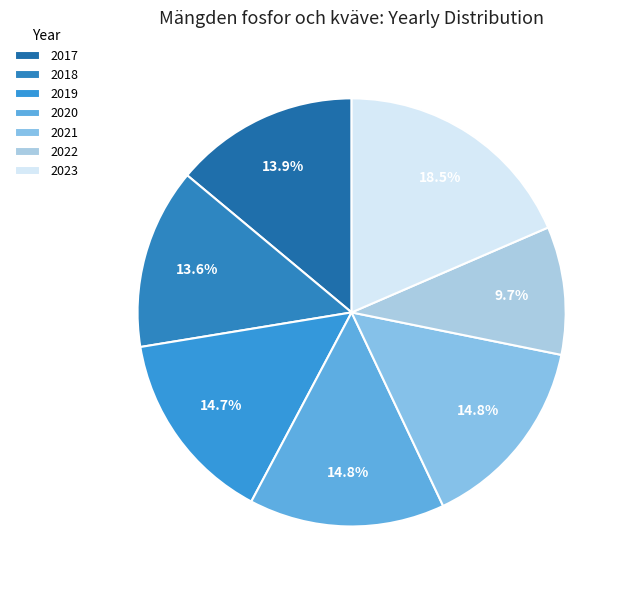

What percentage is the 2021 slice, to the nearest percent?

15%